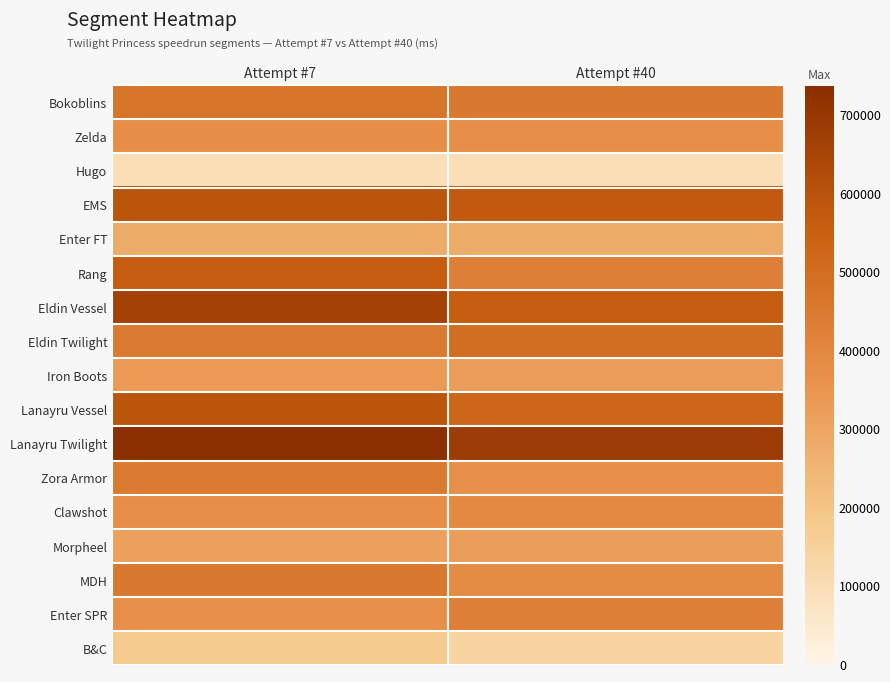

Reading left to right, transcribe all the data shown in this chart.

Bokoblins: Attempt #7=468612	Attempt #40=452525
Zelda: Attempt #7=375999	Attempt #40=371543
Hugo: Attempt #7=97077	Attempt #40=96184
EMS: Attempt #7=587682	Attempt #40=569226
Enter FT: Attempt #7=278236	Attempt #40=277598
Rang: Attempt #7=561893	Attempt #40=430791
Eldin Vessel: Attempt #7=662659	Attempt #40=558752
Eldin Twilight: Attempt #7=443196	Attempt #40=492639
Iron Boots: Attempt #7=335214	Attempt #40=323814
Lanayru Vessel: Attempt #7=584540	Attempt #40=523352
Lanayru Twilight: Attempt #7=735524	Attempt #40=683706
Zora Armor: Attempt #7=442570	Attempt #40=366001
Clawshot: Attempt #7=372762	Attempt #40=392925
Morpheel: Attempt #7=312164	Attempt #40=320215
MDH: Attempt #7=452568	Attempt #40=385088
Enter SPR: Attempt #7=365872	Attempt #40=428936
B&C: Attempt #7=173264	Attempt #40=143573